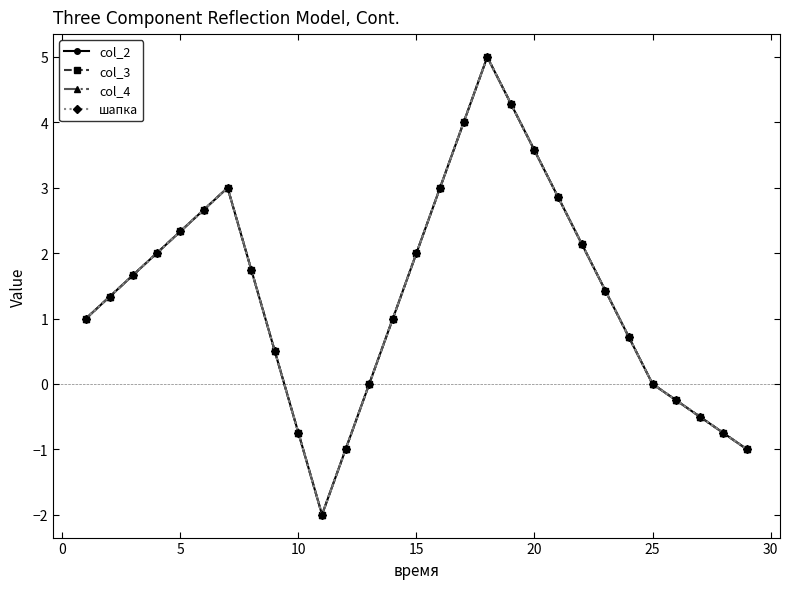

Is this an area chart (filled region under the line)?

No